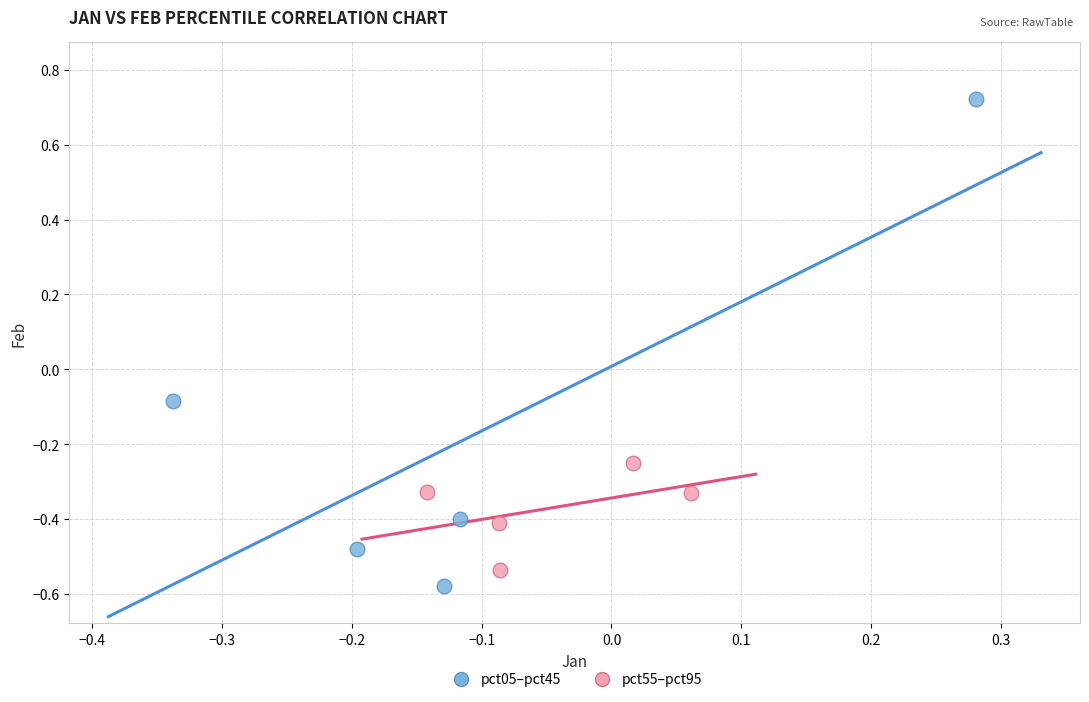

Which series reaches the maximum Y coordinate?

pct05–pct45